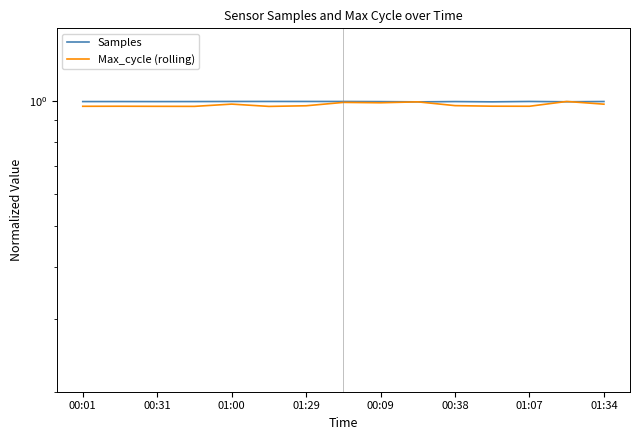

Which has a higher value, 9 or 01:00?

01:00